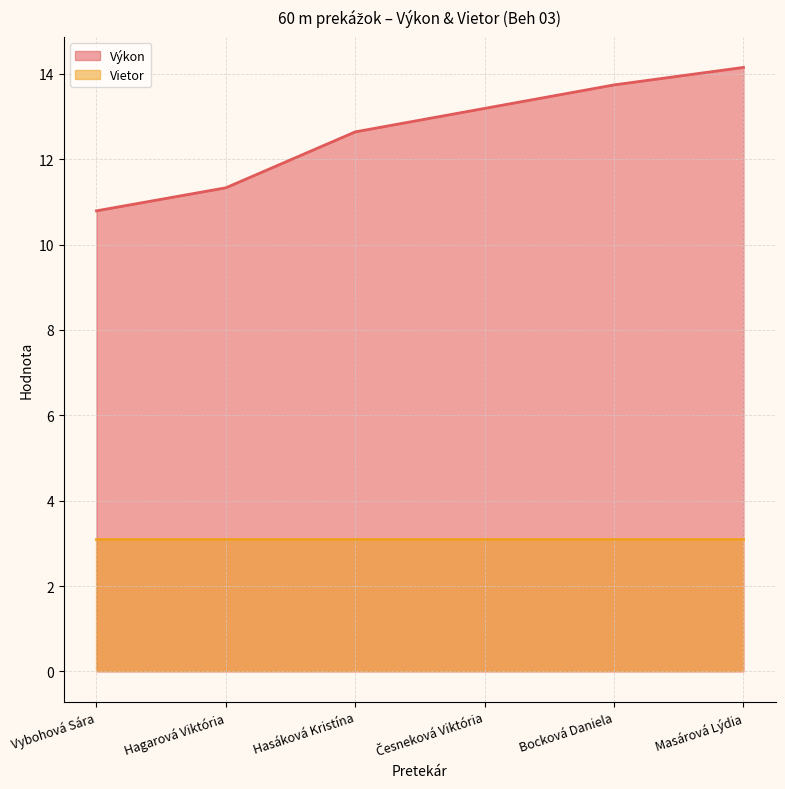

Where does the data first go above 13?

Česneková Viktória